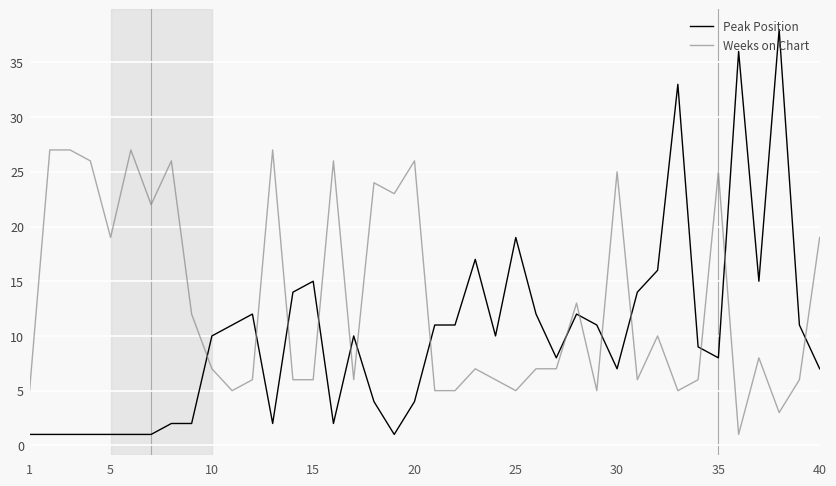

True or false: Peak Position and Weeks on Chart cross at least once.

True